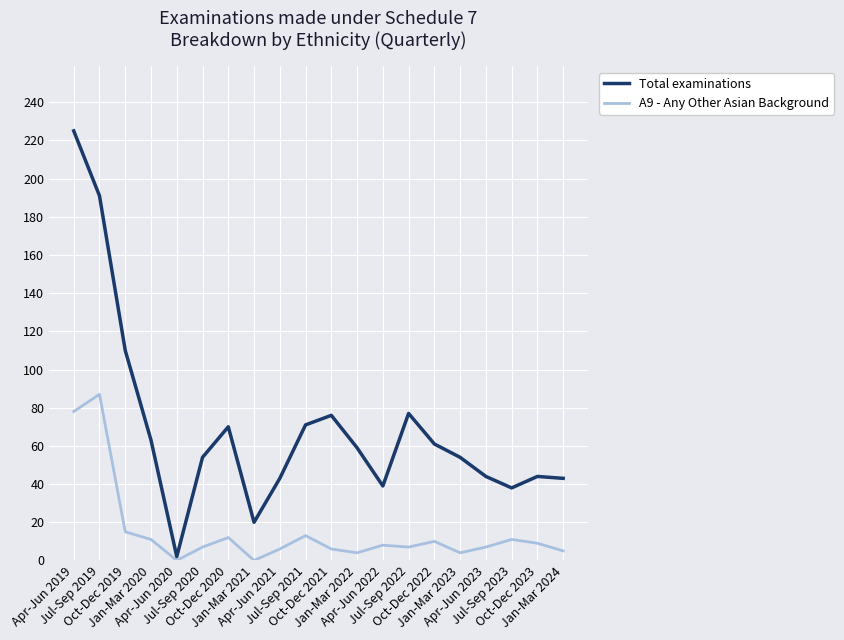

Which series has the widest spread of values?

Total examinations